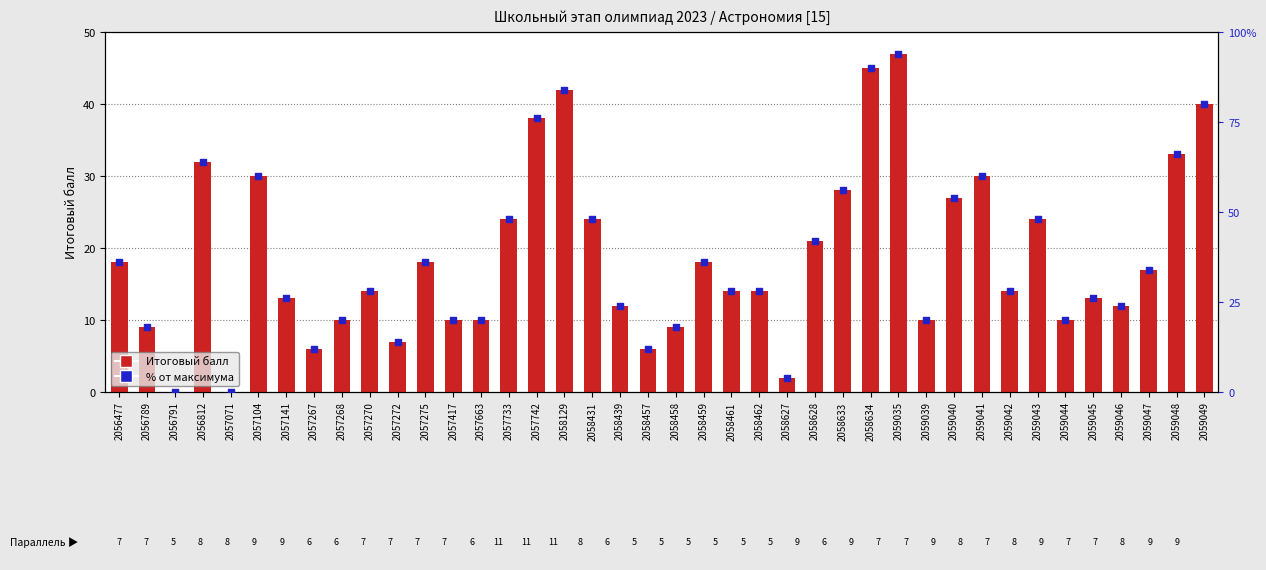

Which series reaches the maximum Y coordinate?

% от максимума